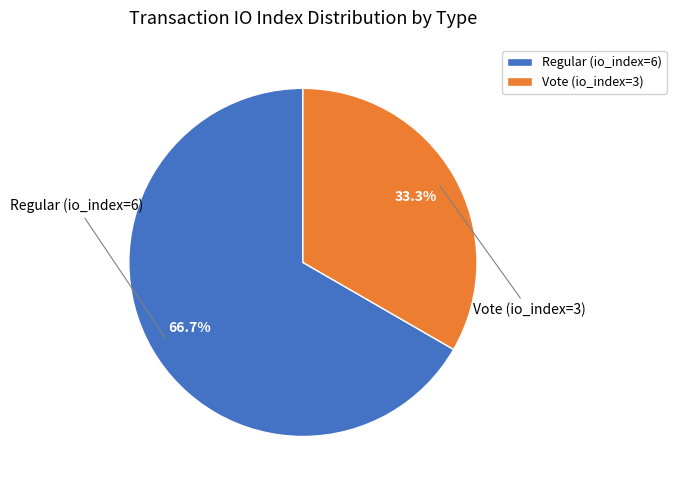

To the nearest percent, what is the average slice percentage?

50%